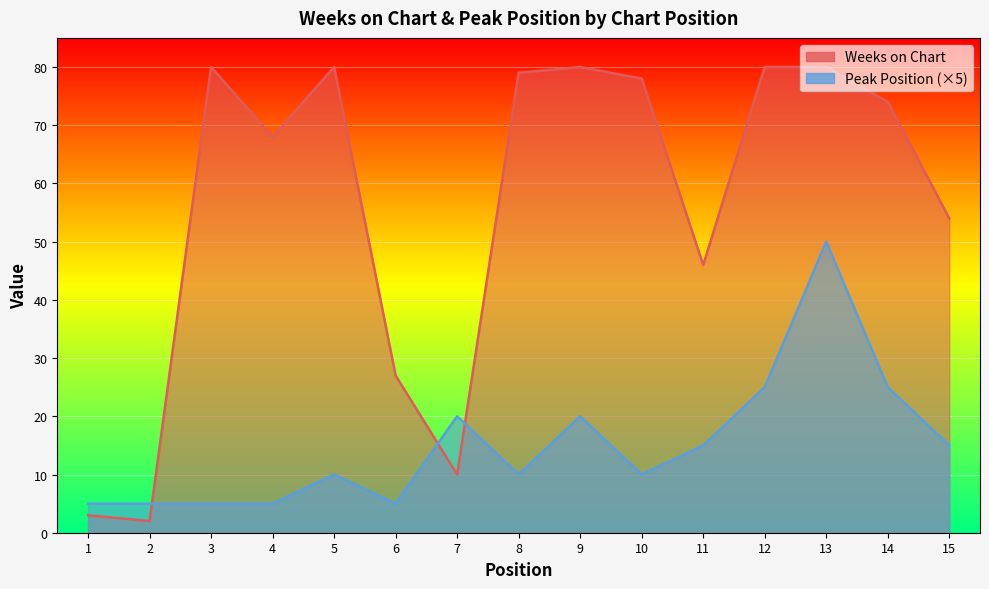

How many categories are shown in the chart?

15